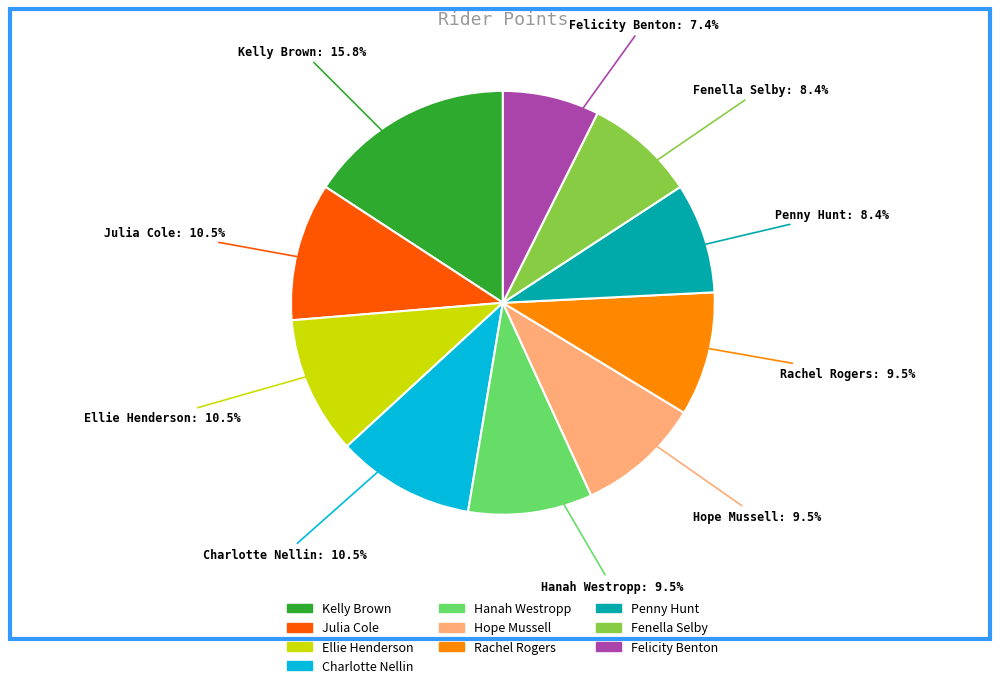

True or false: Hope Mussell accounts for 4% of the total.

False